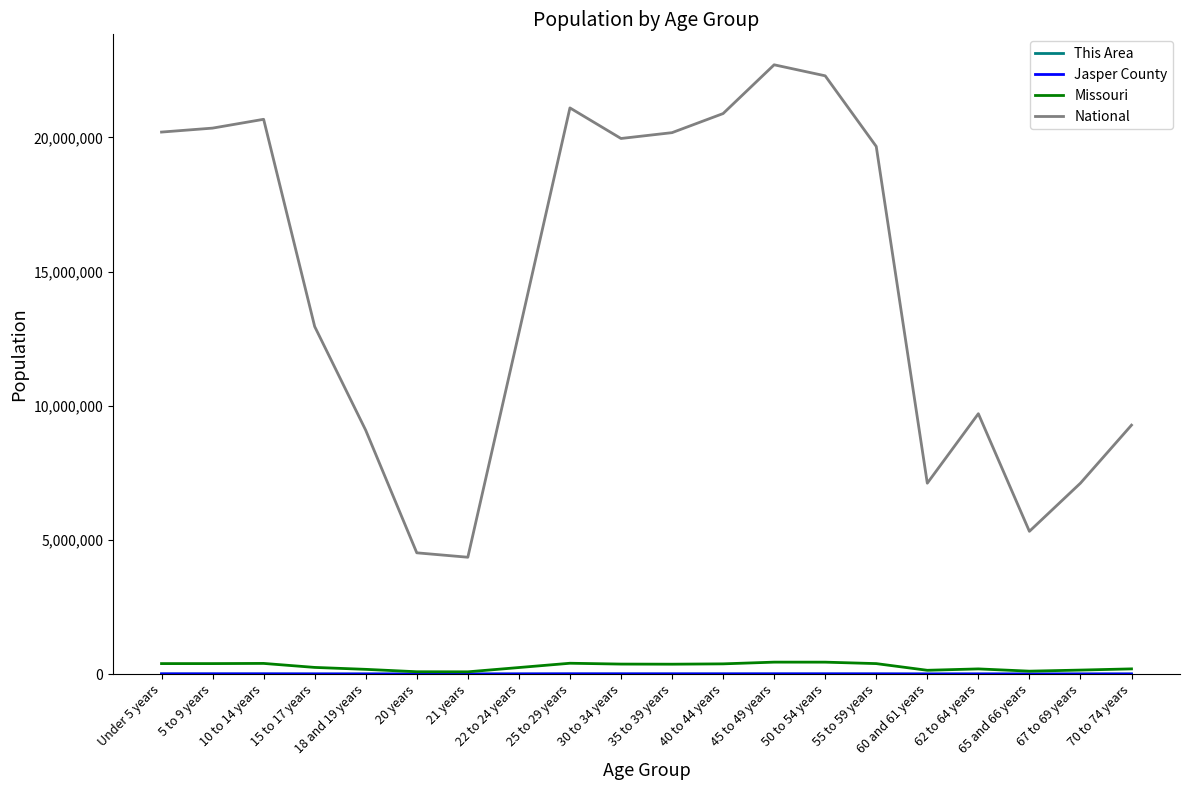

At which category does the chart reach its peak across all series?

45 to 49 years